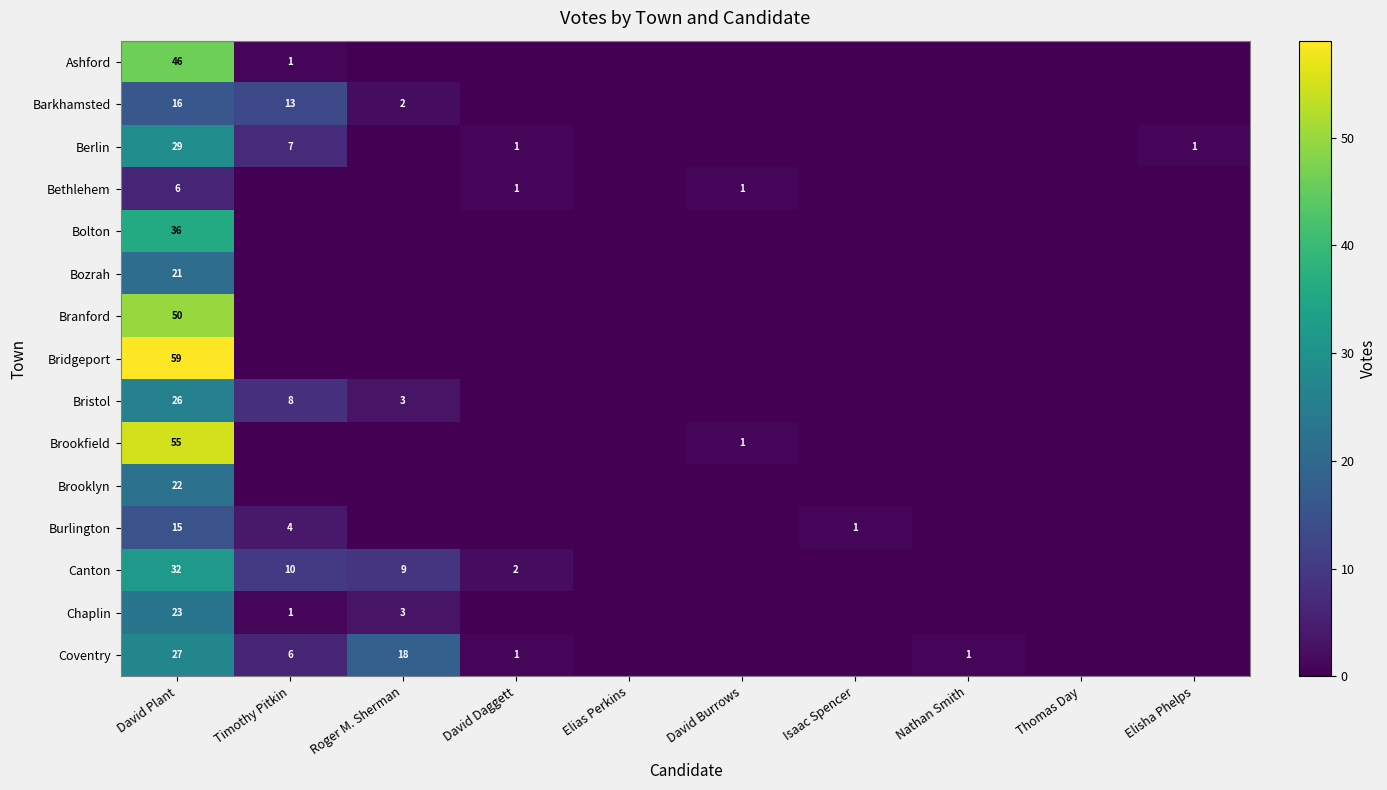

True or false: Berlin has a value of 51 at David Plant.

False